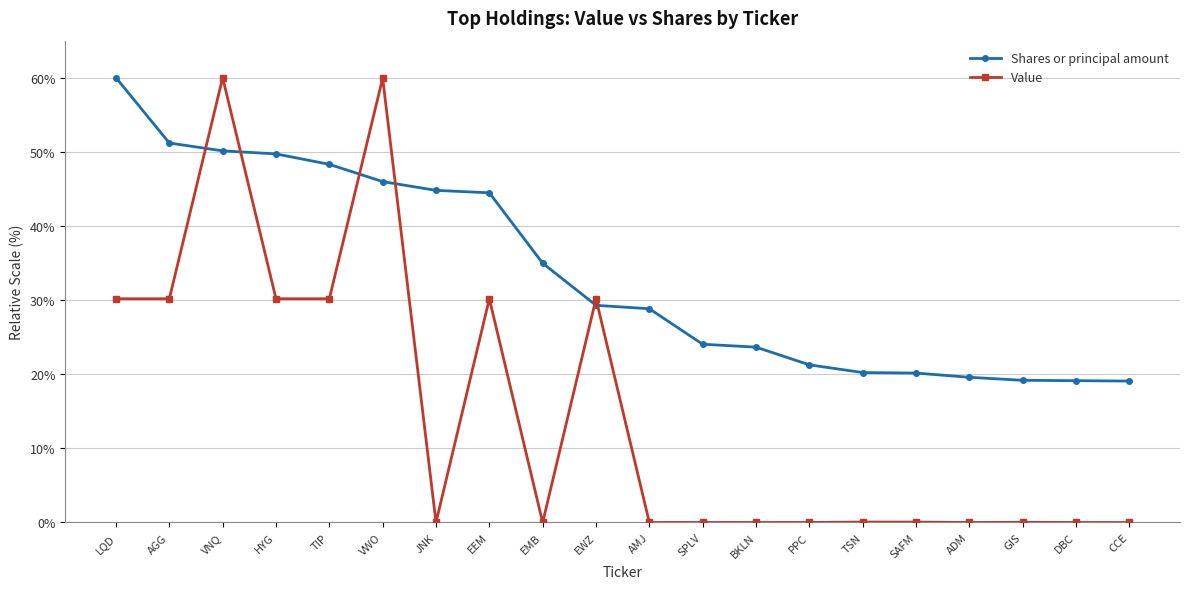

What is the maximum value shown in the chart?

60.0